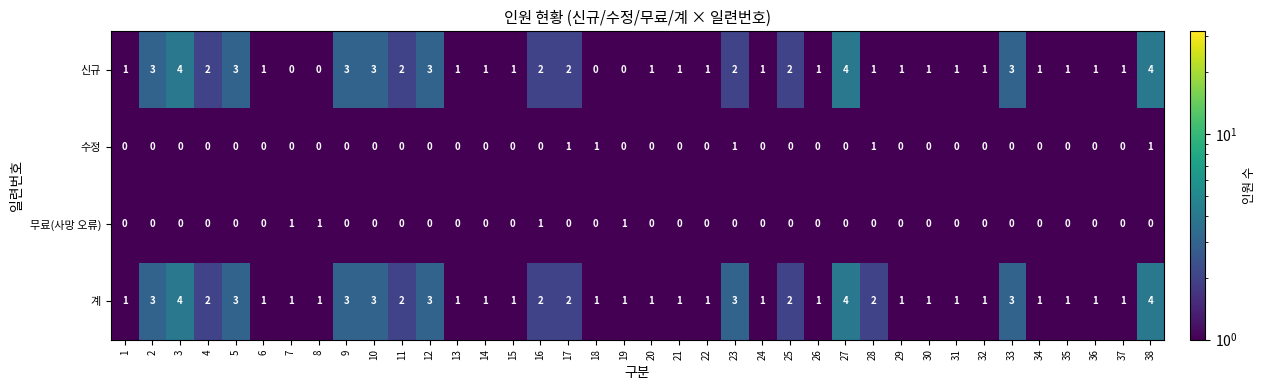

True or false: 신규 has a value of 3 at 33.

True